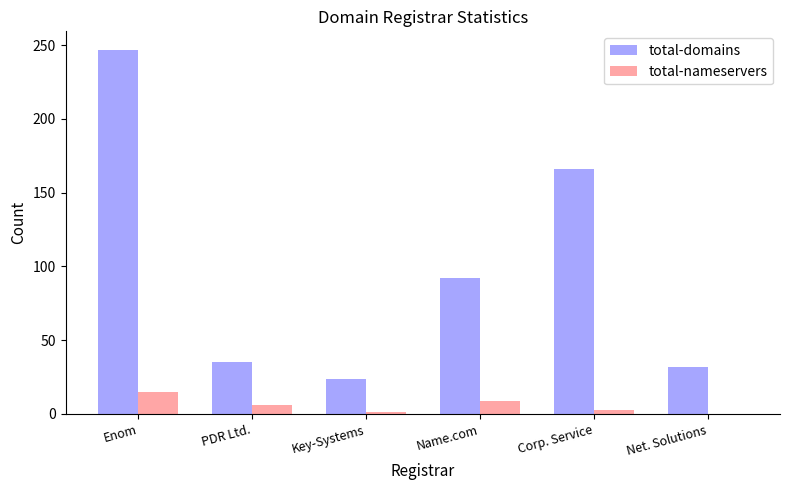

What is the sum of all total-domains values?

596